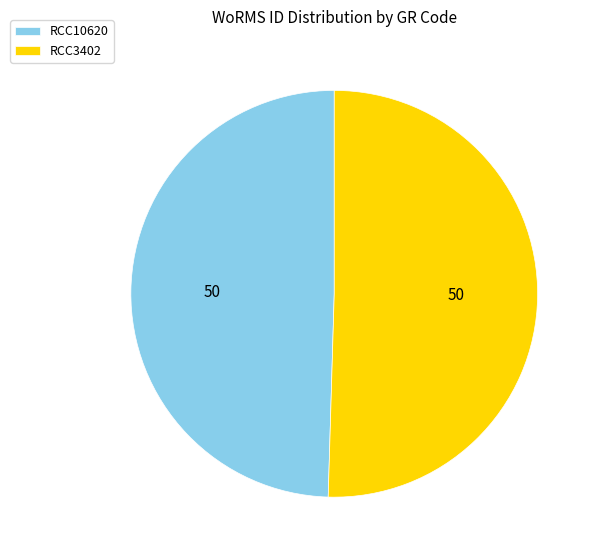

Is it true that RCC10620 is 61% of the pie?

False